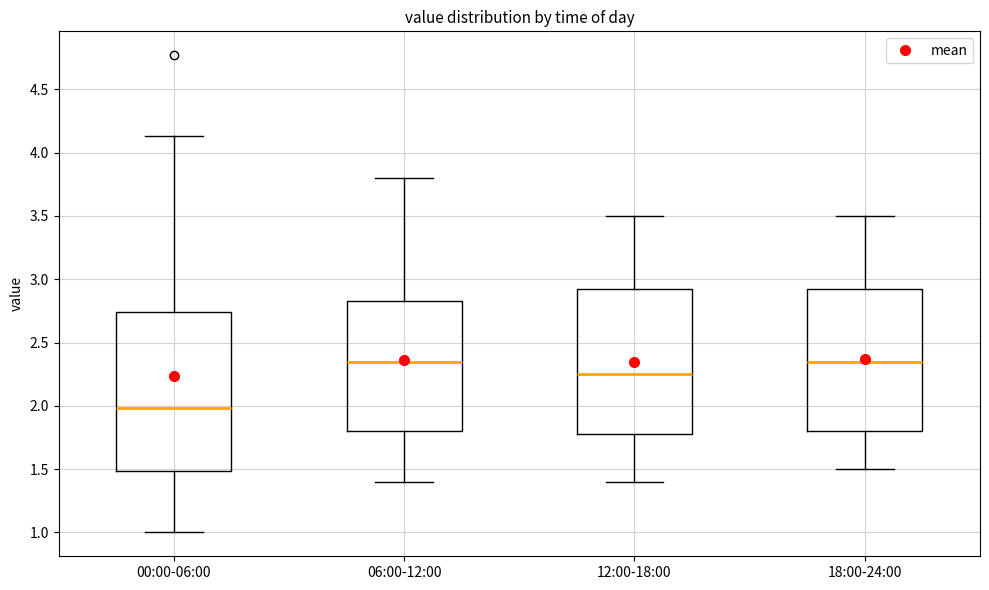

Where is the lower edge of the box for 18:00-24:00 on the y-axis? The values are not printed on the chart, so give them approximately, as read against the axis.

1.80